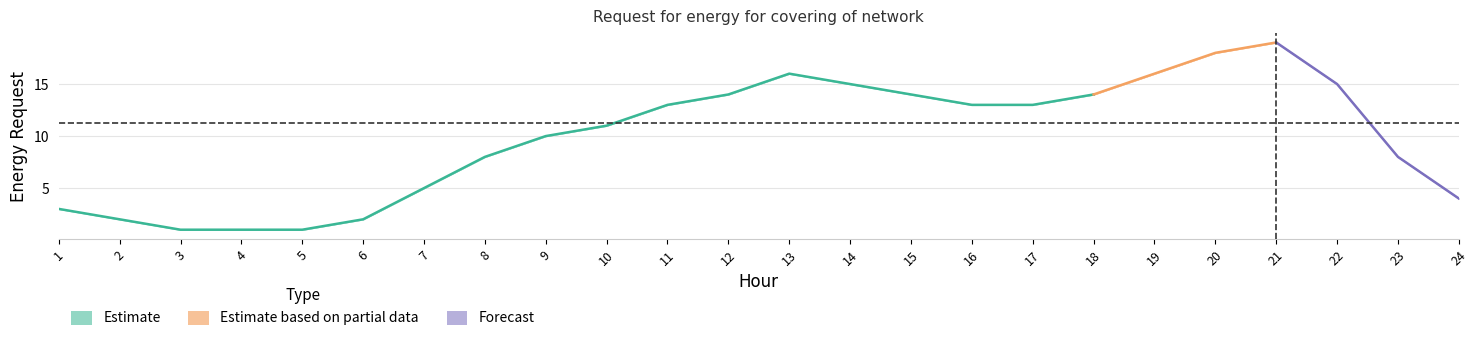

What is the difference between the second highest and minimum values in the Day4 series?

17